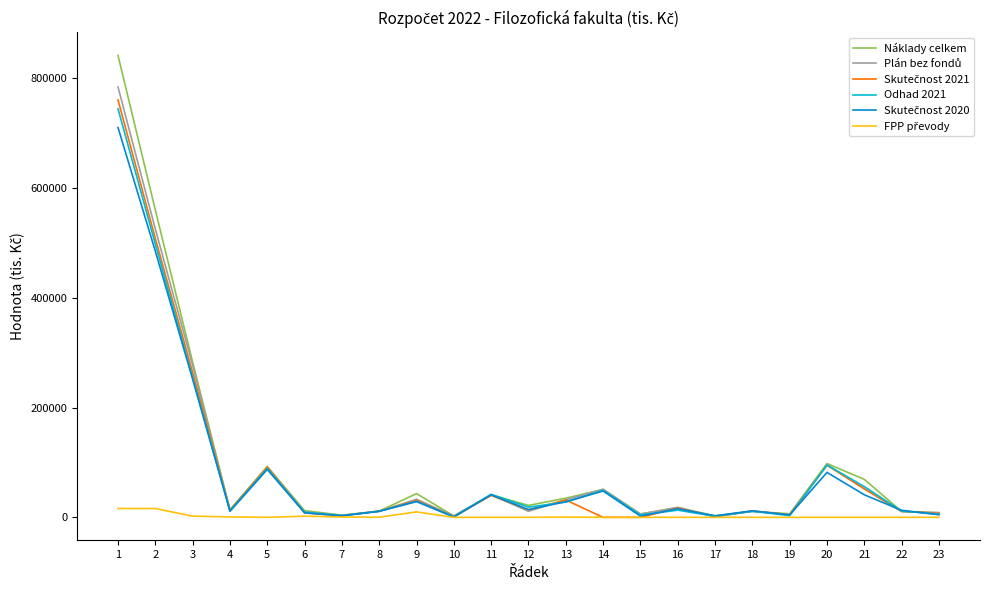

Which series has the largest range (max minus min)?

Náklady celkem